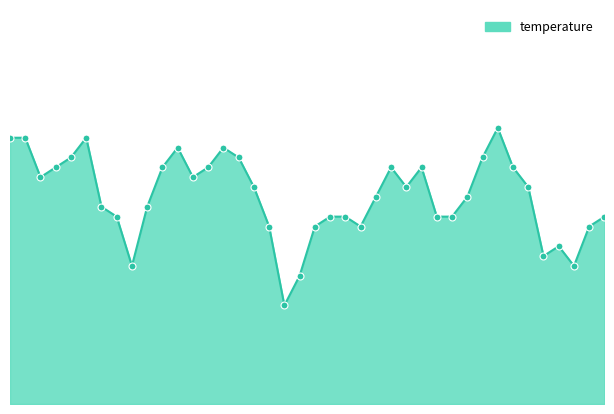

Is this an area chart (filled region under the line)?

Yes